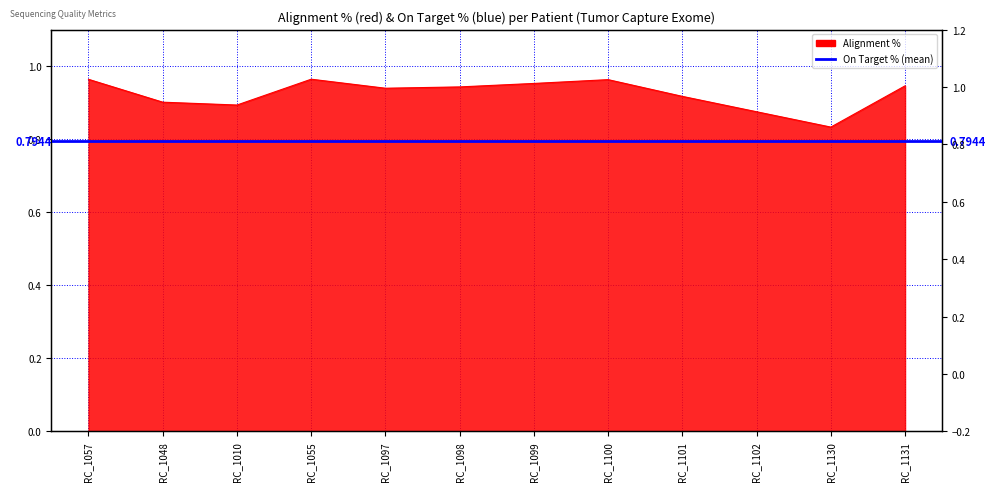

Rank the categories by value from lowest to highest.

RC_1130, RC_1102, RC_1010, RC_1048, RC_1101, RC_1097, RC_1098, RC_1131, RC_1099, RC_1100, RC_1057, RC_1055